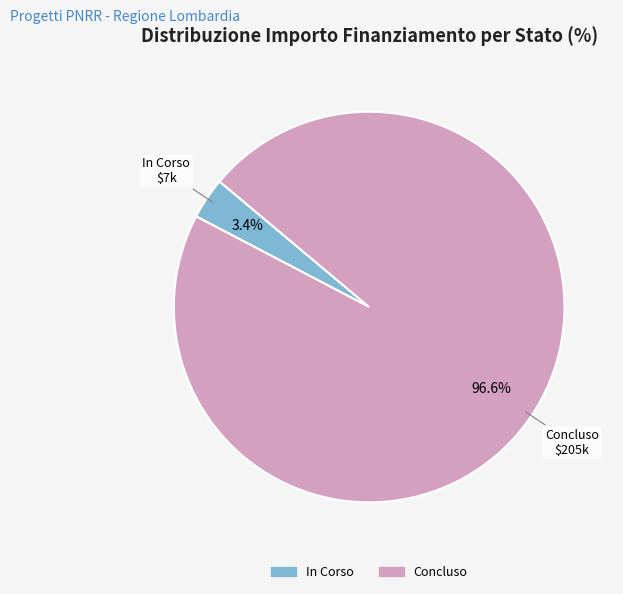

What portion of the pie excludes Concluso?

3.4%